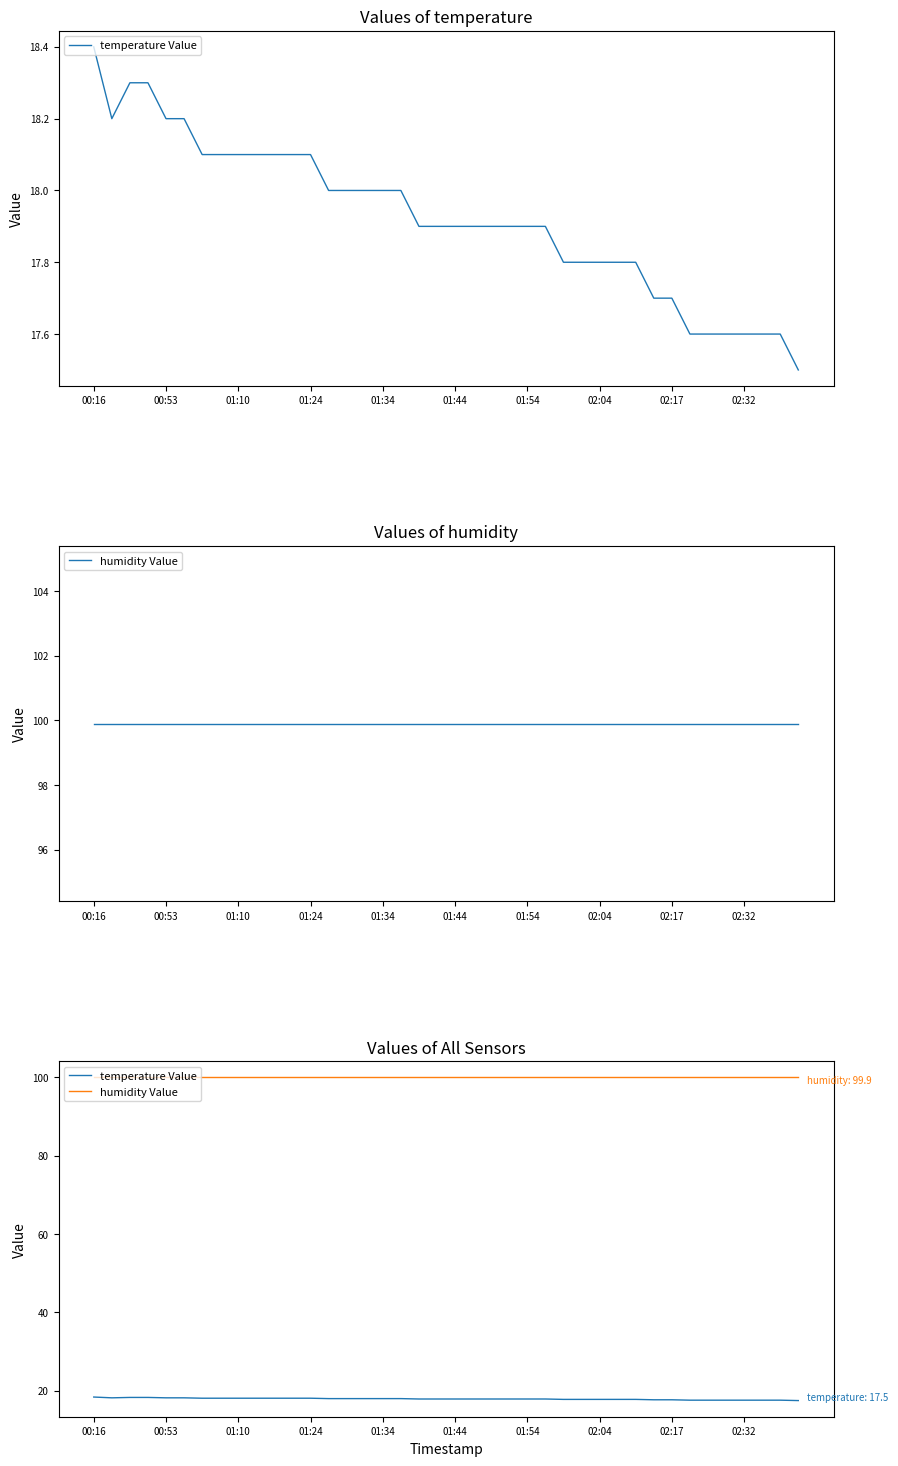

What is the label of the 9th point from the right?

31